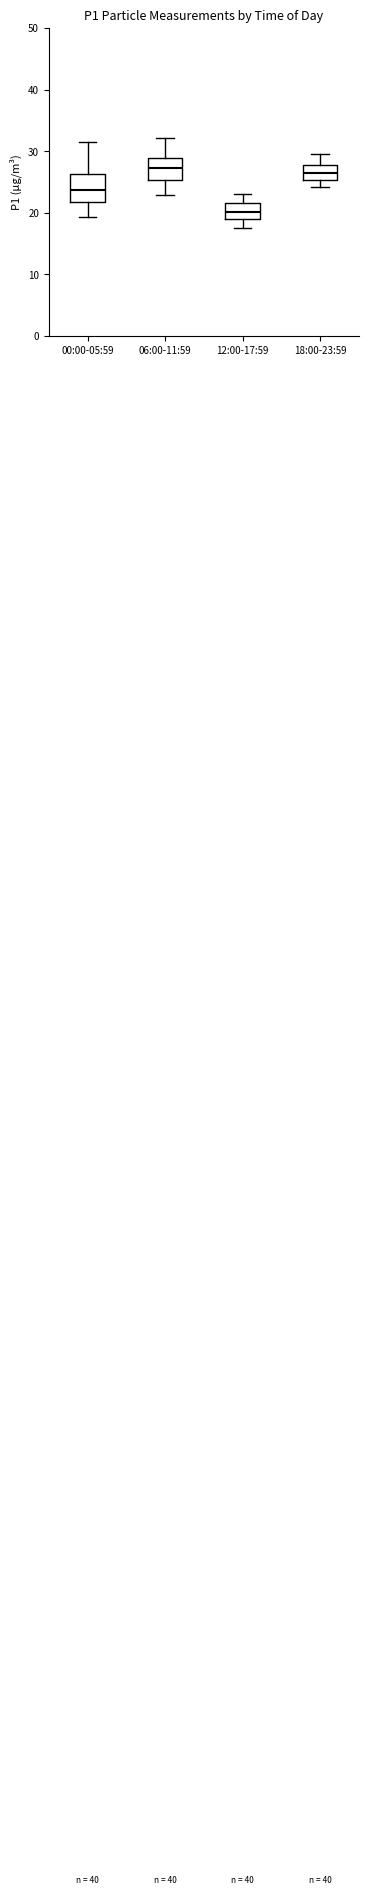

Reading left to right, transcribe this box plot: for each box, give where its median line is, the range the box spans, and where its two whiskers end, as read against the y-axis. The values are not printed on the chart, so give them approximately, as read against the axis.

00:00-05:59: median 24, box 22 to 26, whiskers 19 to 32
06:00-11:59: median 27, box 25 to 29, whiskers 23 to 32
12:00-17:59: median 20, box 19 to 22, whiskers 18 to 23
18:00-23:59: median 26, box 25 to 28, whiskers 24 to 30